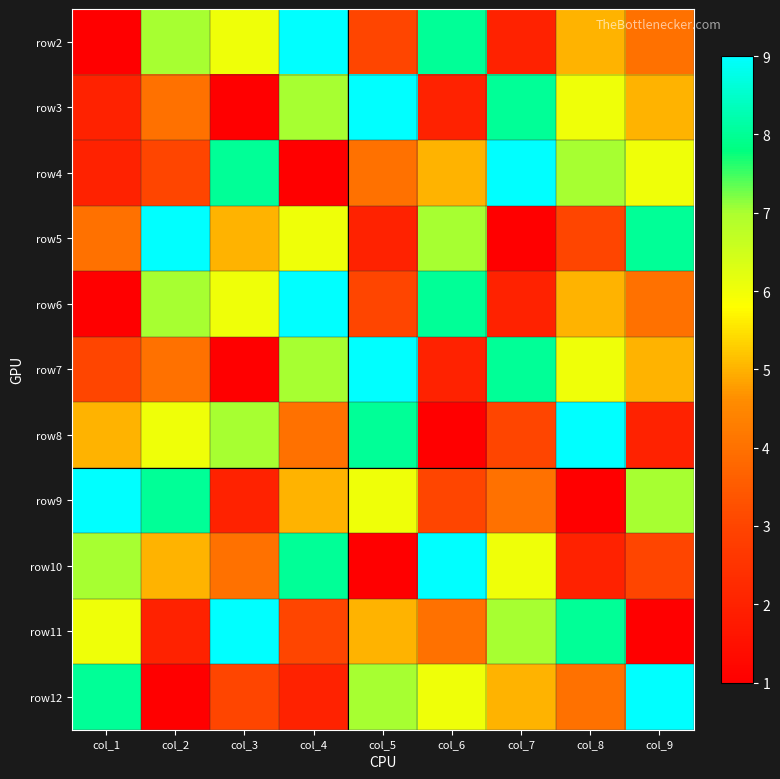

Which has a higher value, col_1 or col_4?

col_4